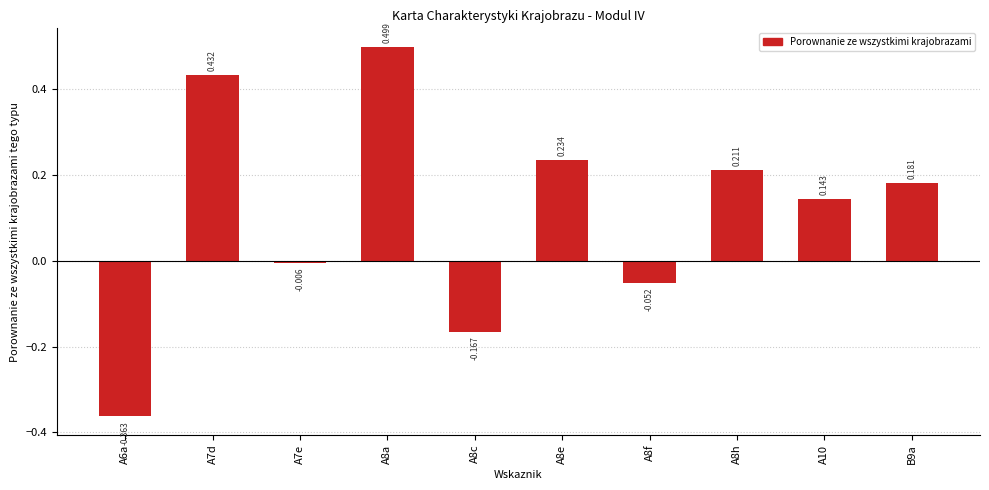

At which category does the chart reach its minimum across all series?

A6a